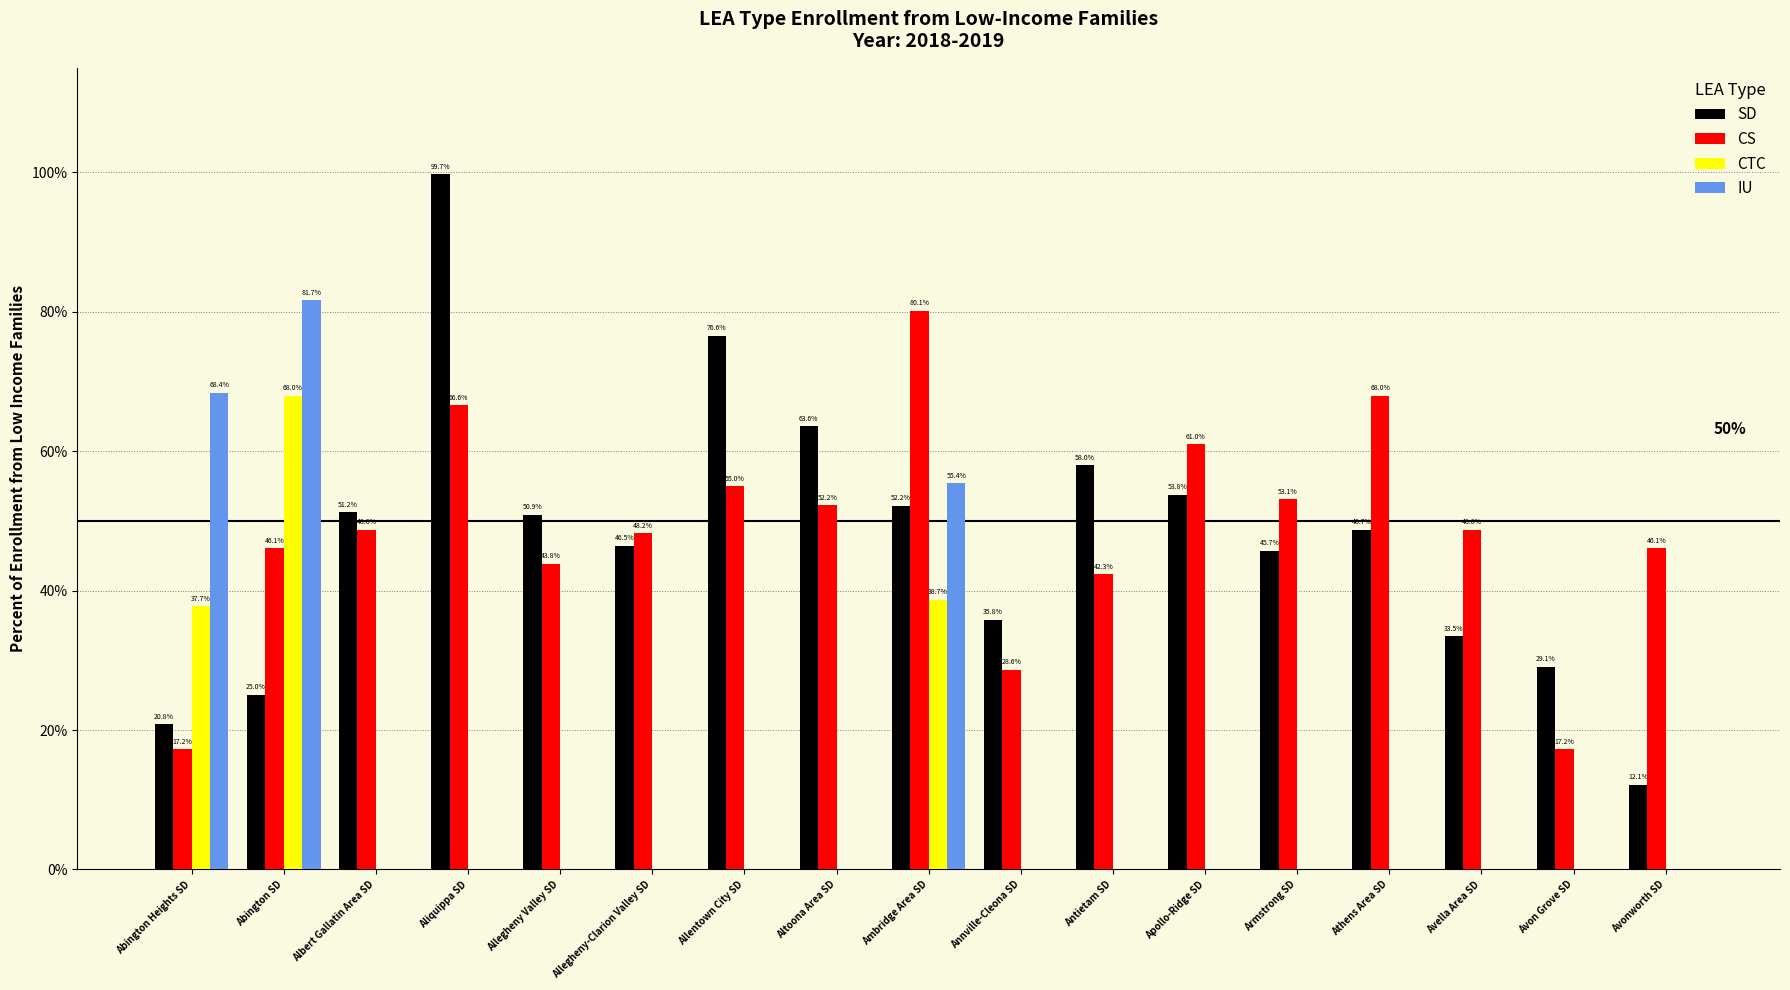

Is the value of IU at Allegheny-Clarion Valley SD greater than the value of SD at Athens Area SD?

No